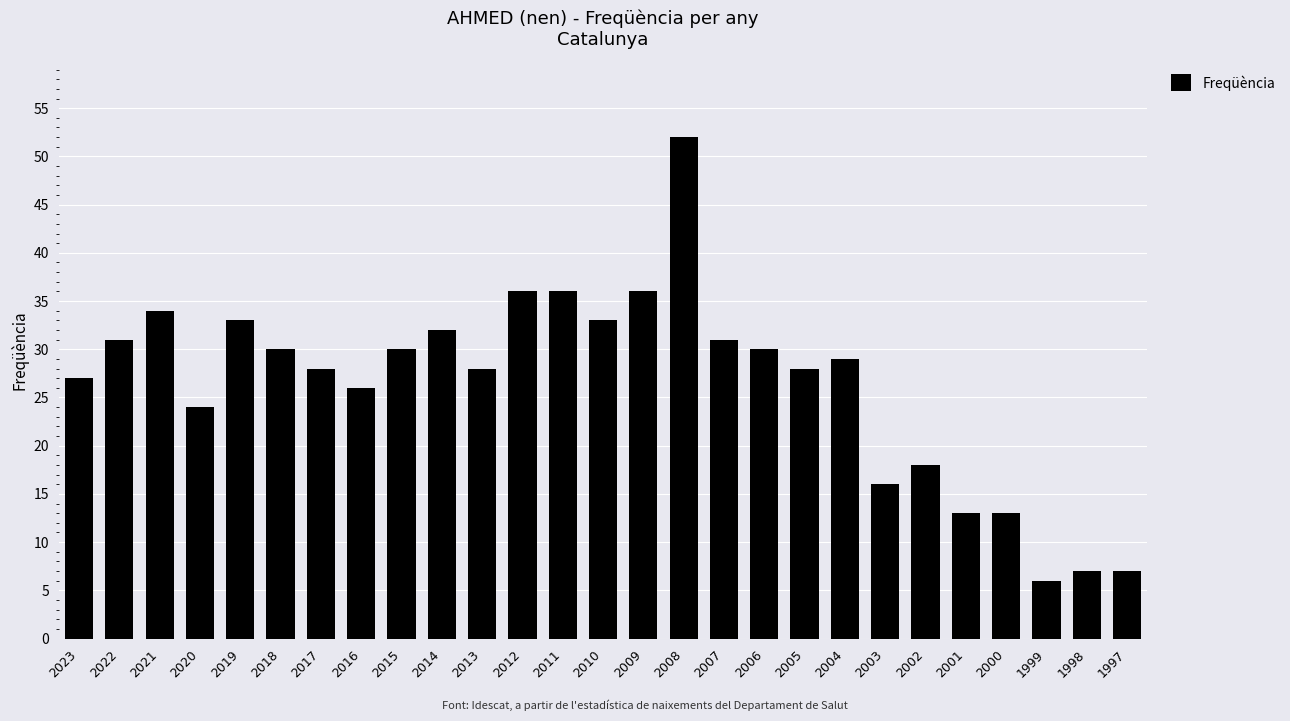

Reading right to left, transcribe all the data shown in this chart.

7	7	6	13	13	18	16	29	28	30	31	52	36	33	36	36	28	32	30	26	28	30	33	24	34	31	27